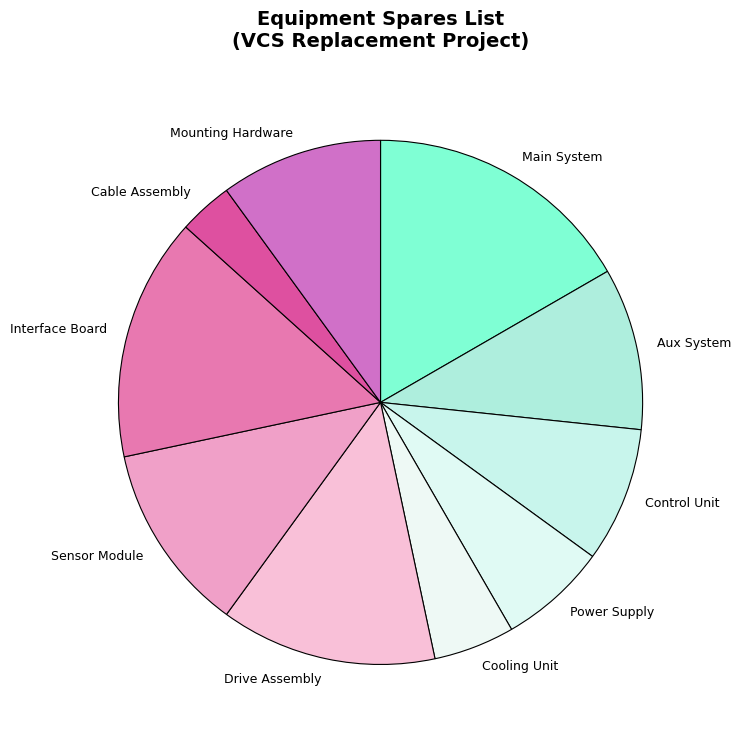

Combined, do Aux System and Power Supply account for over 50%?

No